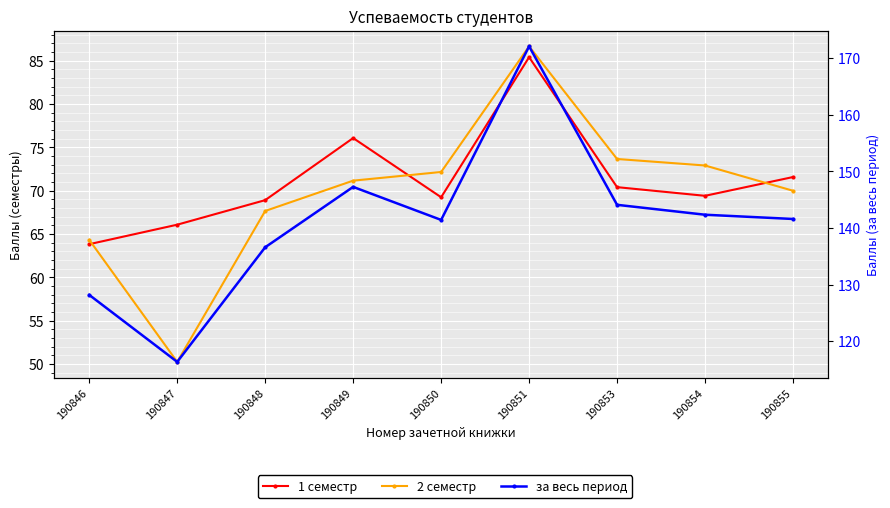

In 2 семестр, how many points are higher than both neighbors (excluding endpoints)?

1